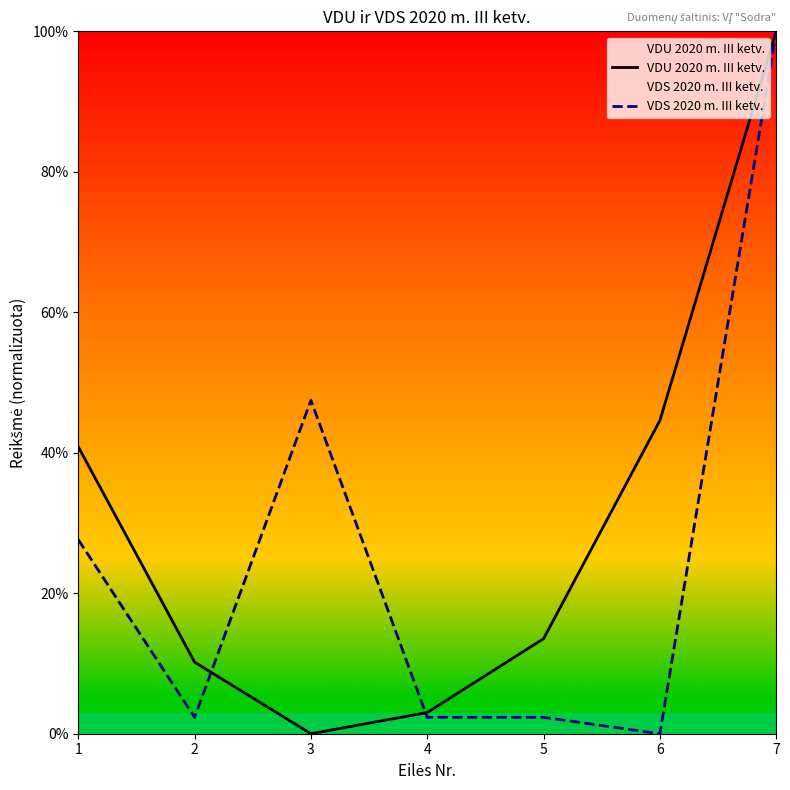

What value does the VDS 2020 m. III ketv. series have at 4?

2.3